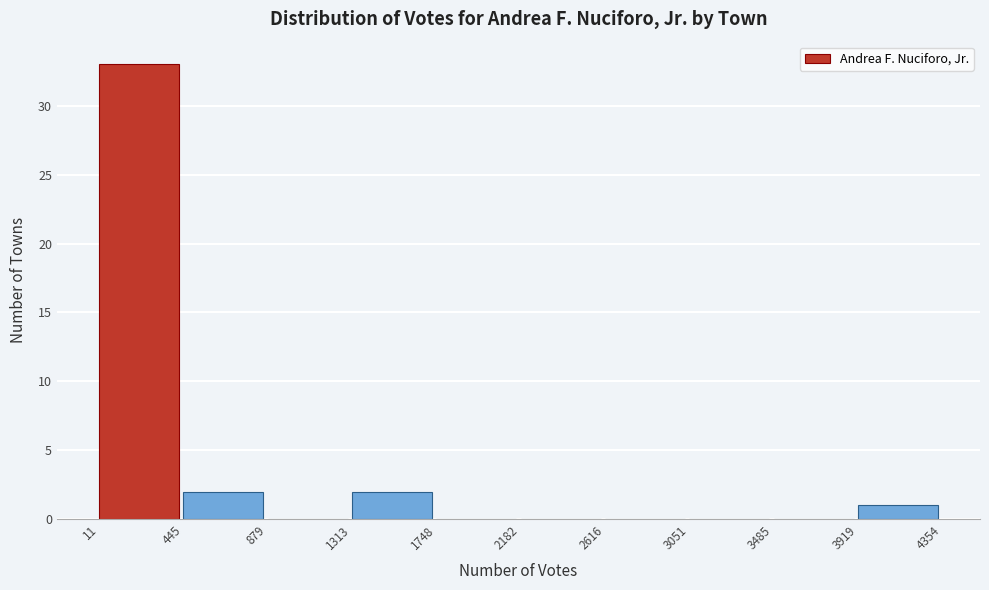

Which range on the x-axis has the tallest bar?

11 to 445